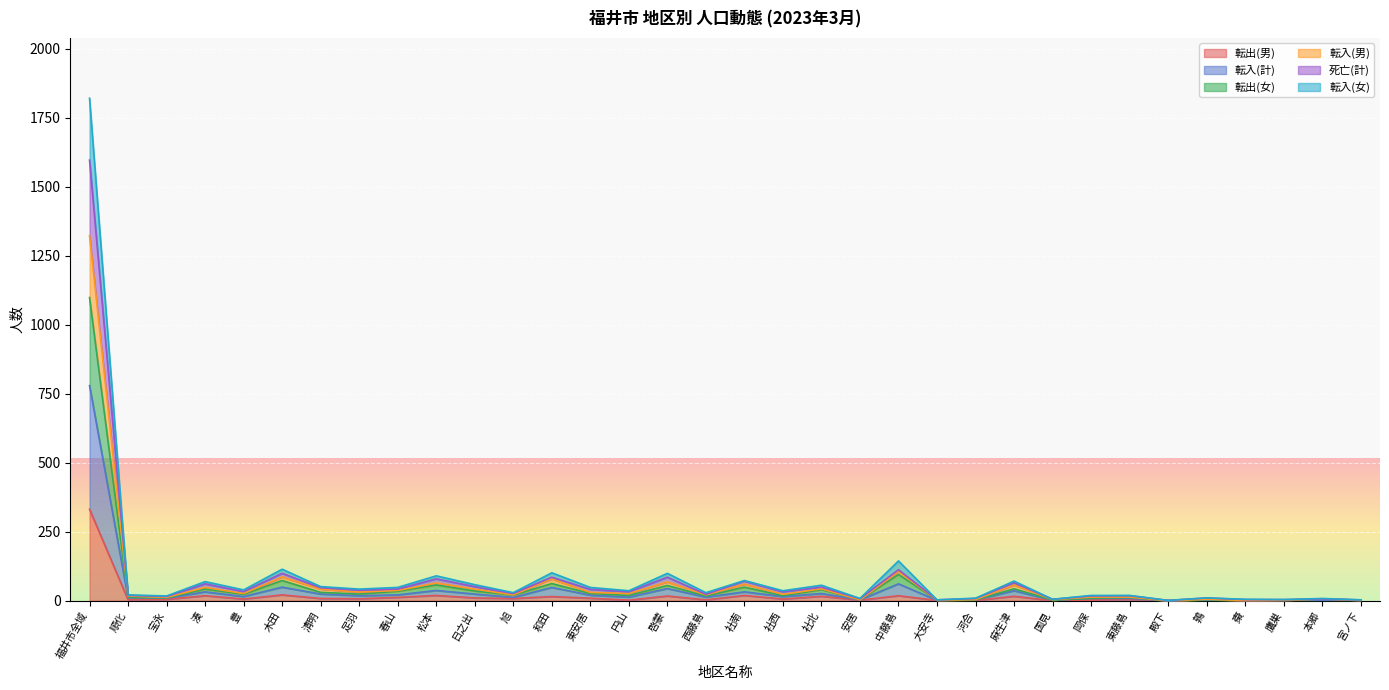

What is the highest value of the 転出(男) series?

331